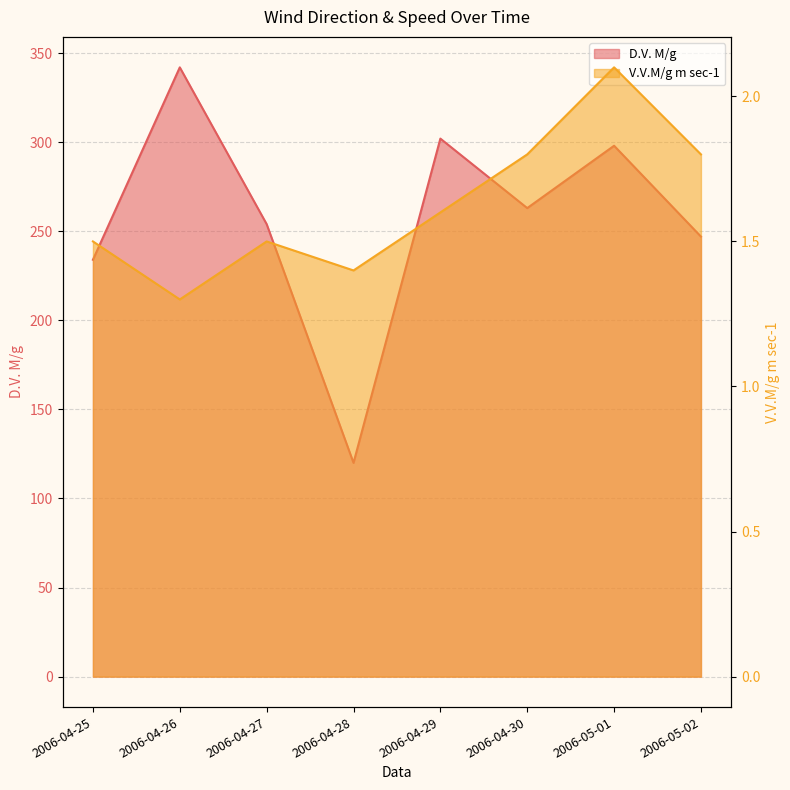

Rank the series by their maximum value, from highest to lowest.

D.V. M/g, V.V.M/g m sec-1